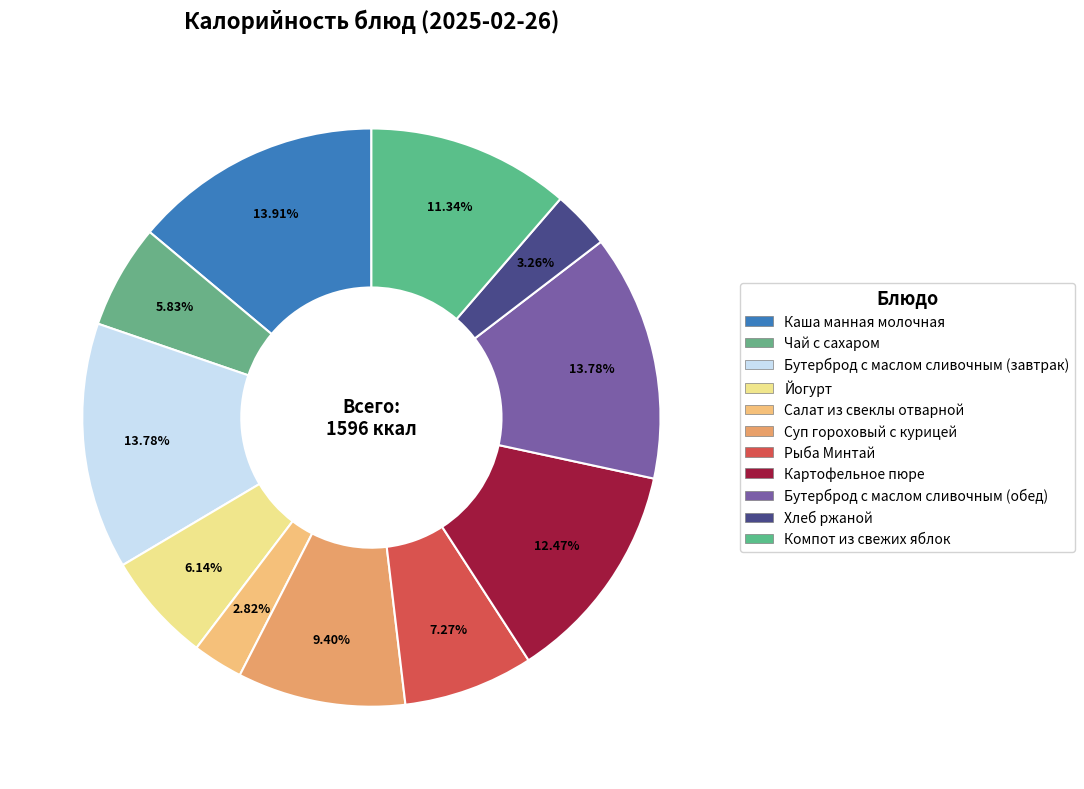

Rank the categories by value from highest to lowest.

Каша манная молочная, Бутерброд с маслом сливочным (завтрак), Бутерброд с маслом сливочным (обед), Картофельное пюре, Компот из свежих яблок, Суп гороховый с курицей, Рыба Минтай, Йогурт, Чай с сахаром, Хлеб ржаной, Салат из свеклы отварной